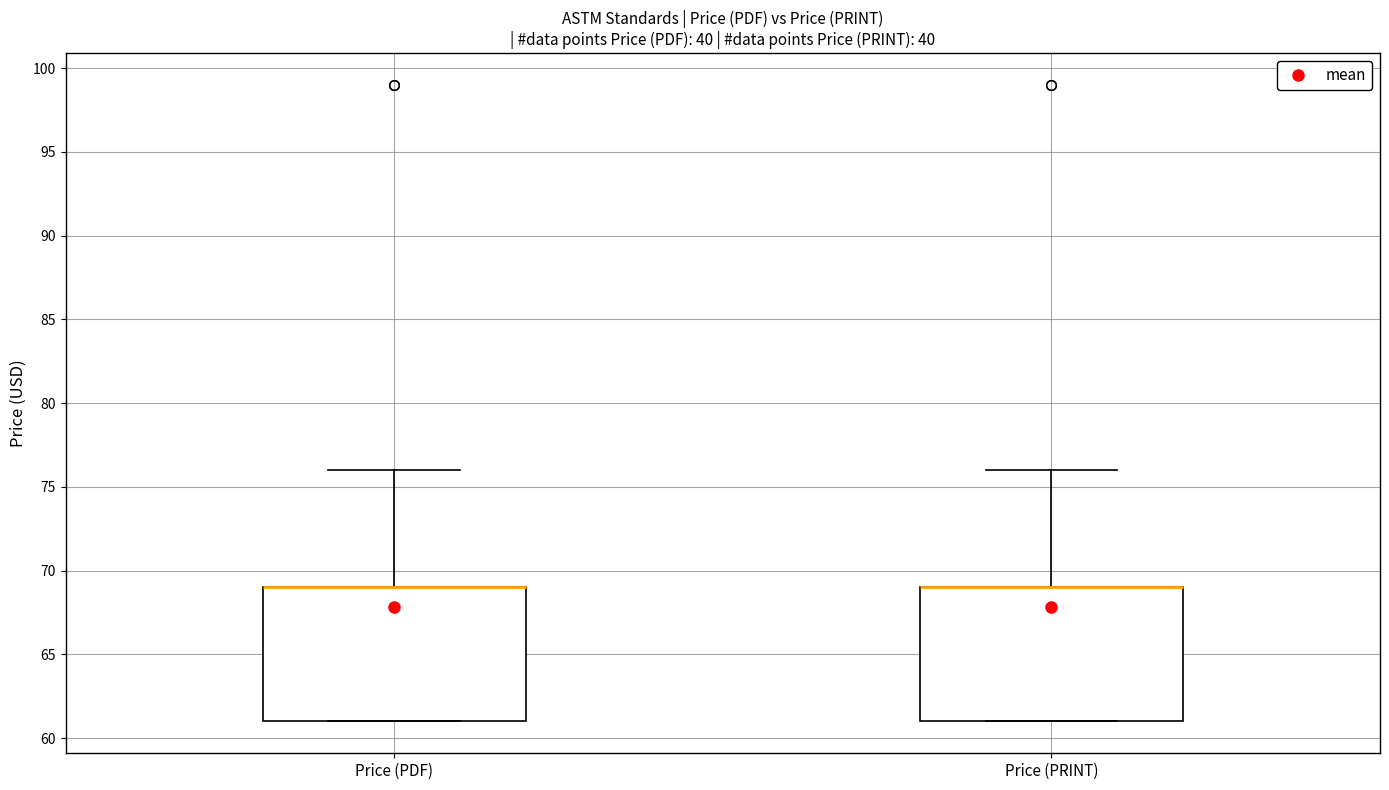

Reading left to right, read every box against the y-axis: the position of its median line, the range the box covers, and the ends of its whiskers. The values are not printed on the chart, so give them approximately, as read against the axis.

Price (PDF): median 69 (drawn on the box's upper edge), box 61 to 69, whiskers 61 to 76
Price (PRINT): median 69 (drawn on the box's upper edge), box 61 to 69, whiskers 61 to 76